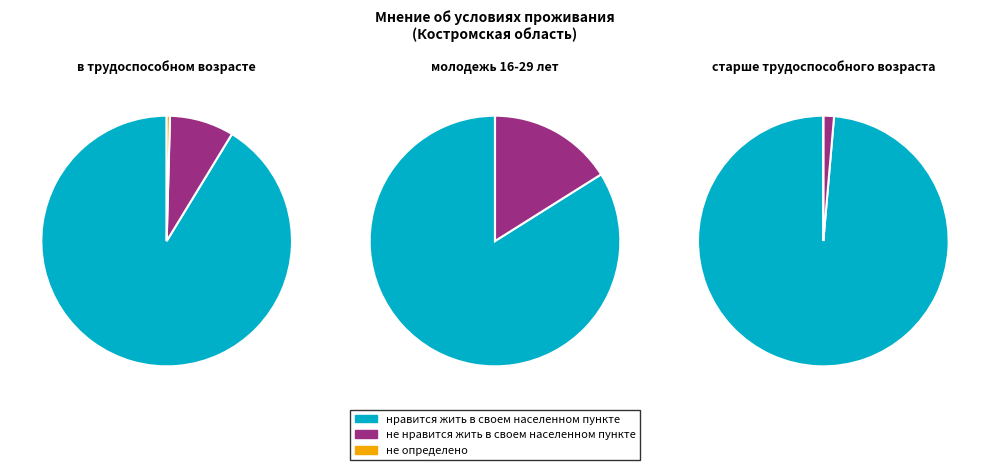

Rank the categories by не определено value from highest to lowest.

0, 1, 2